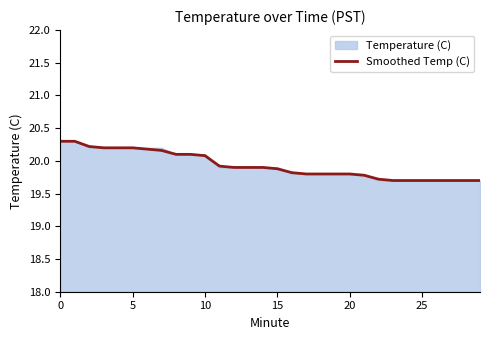

Between 28 and 7, which is larger?

7